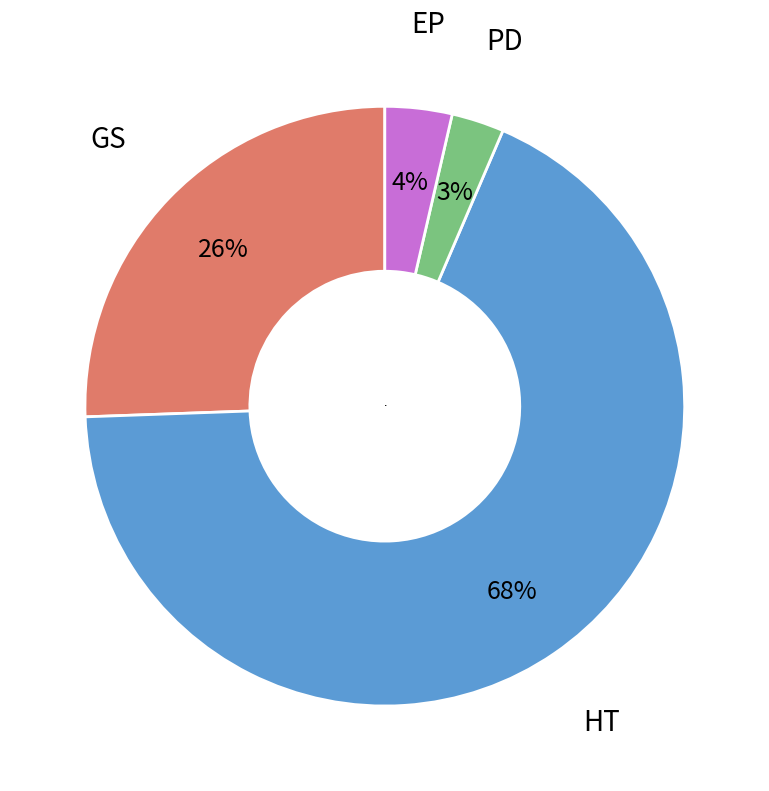

True or false: HT accounts for 68% of the total.

True